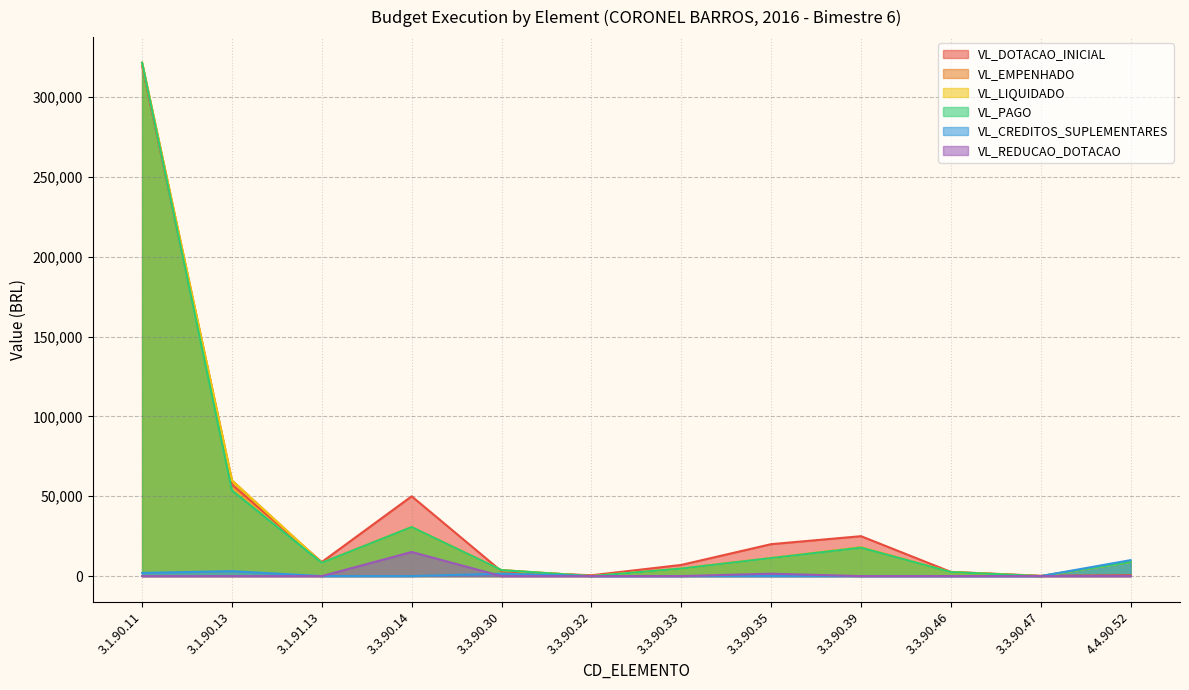

How many series are shown in this chart?

6